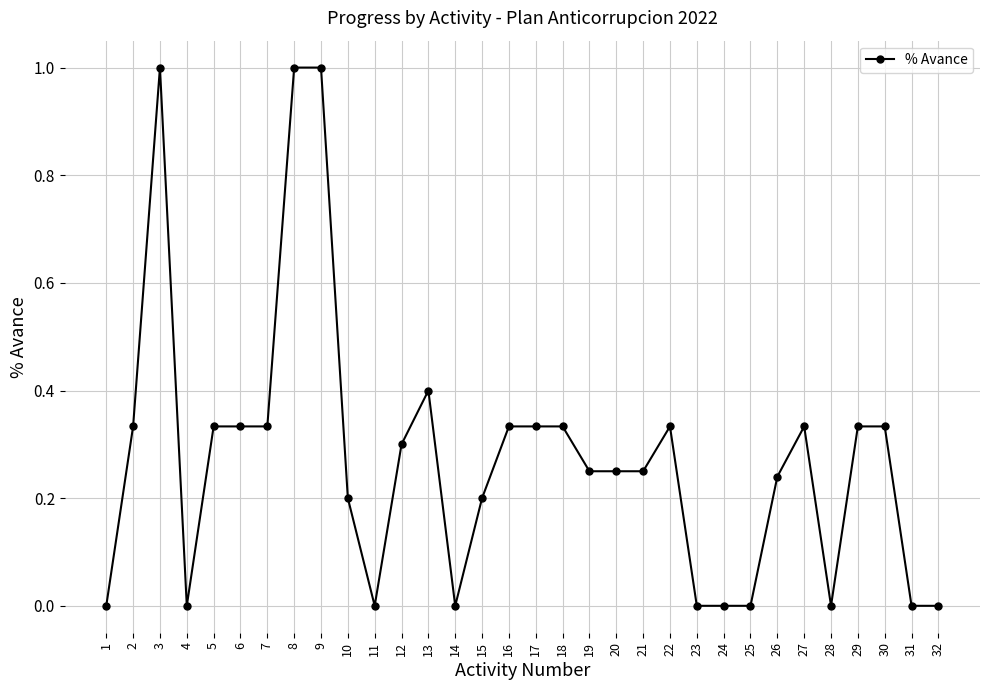

Where is the first local maximum?

3